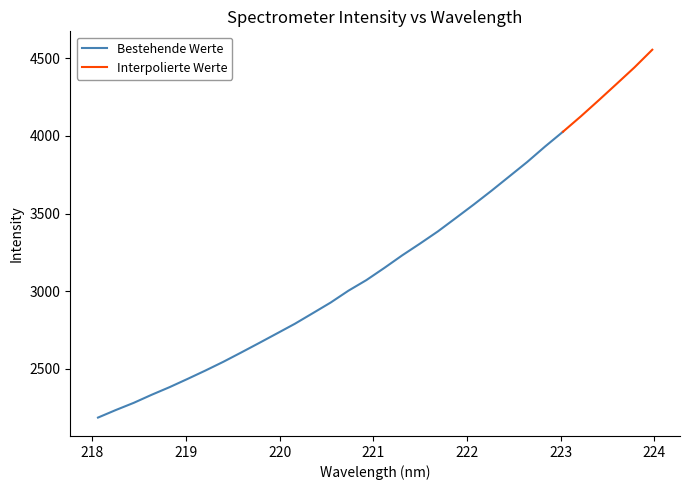

True or false: the data has more than 1 interior local peaks.

False